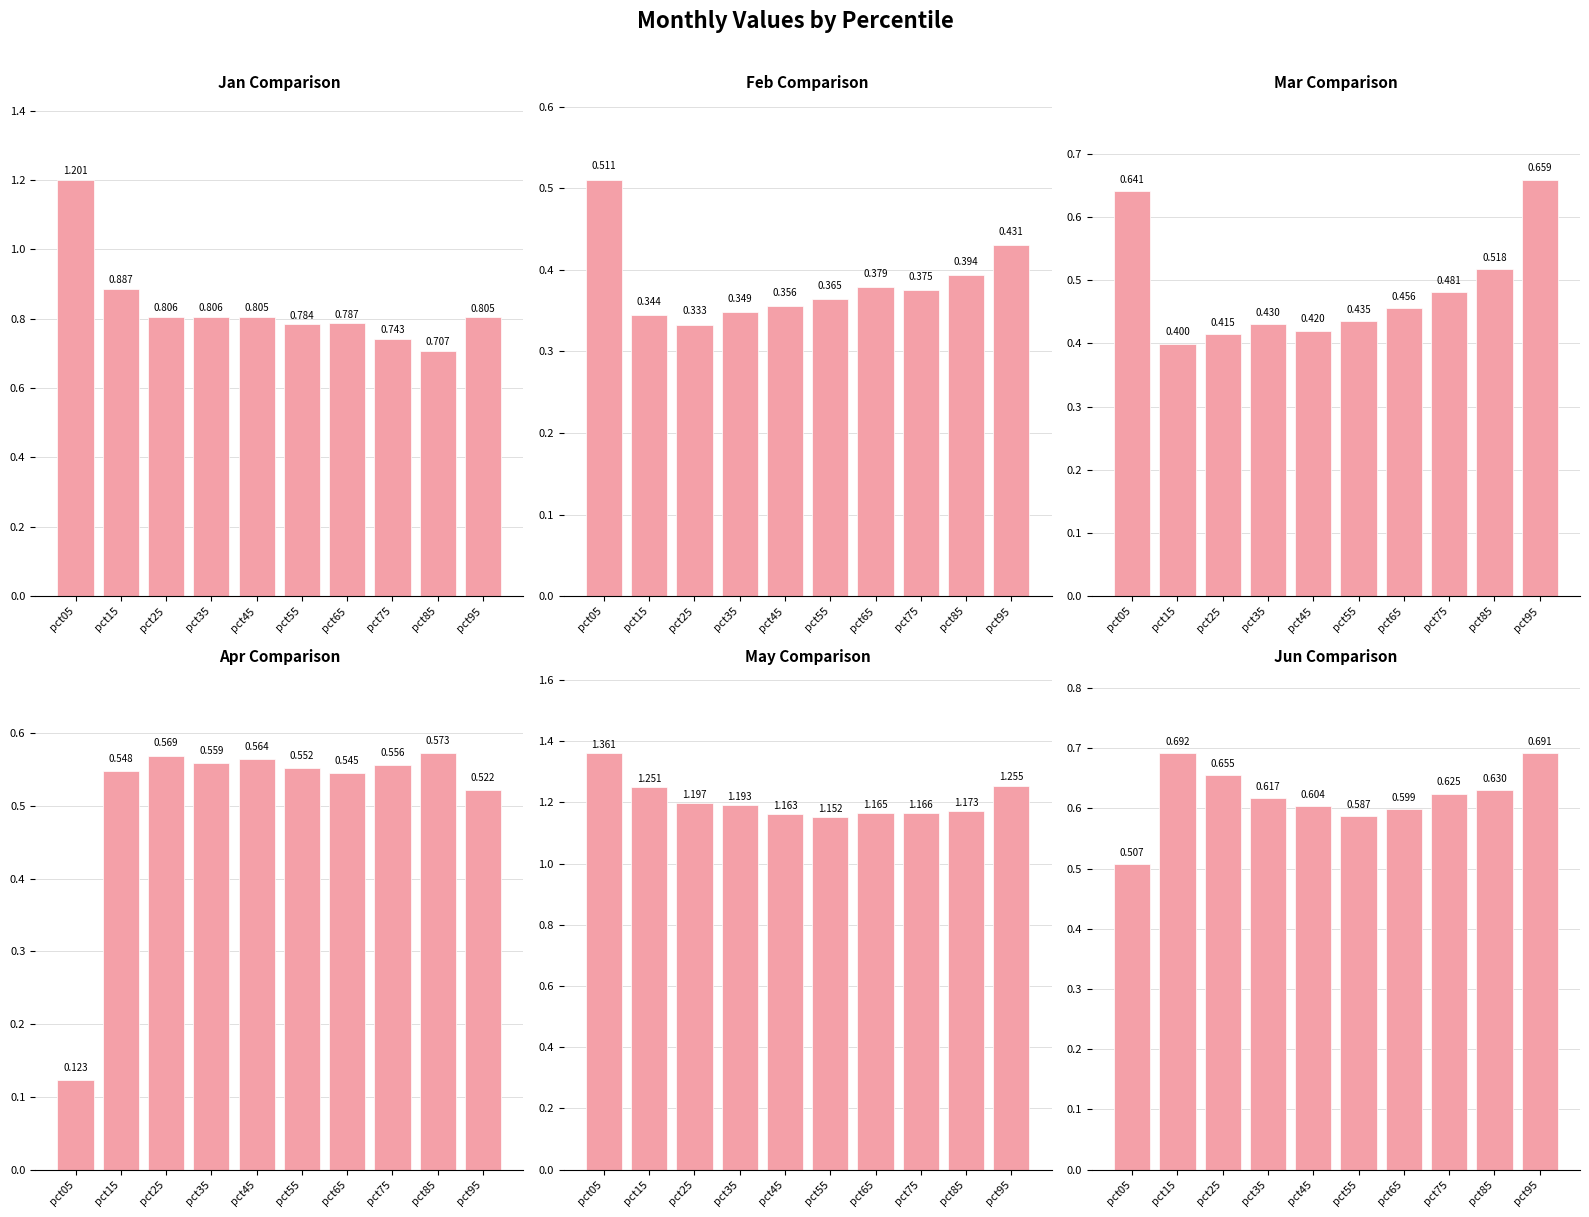

What is the total value across all series at pct65?

3.9